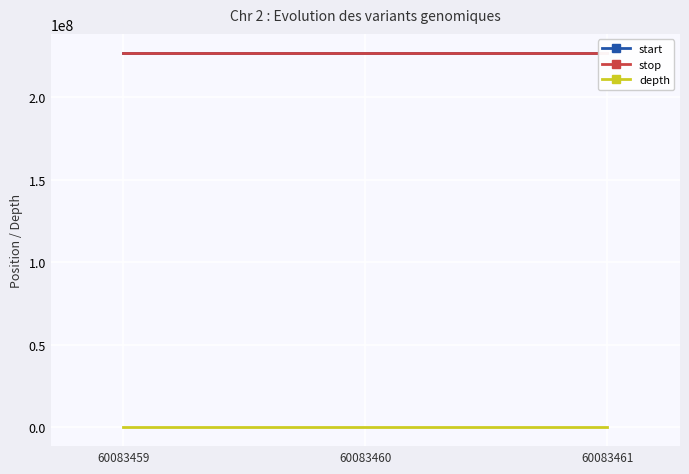

What is the approximate value of depth at 60083461?

21.0